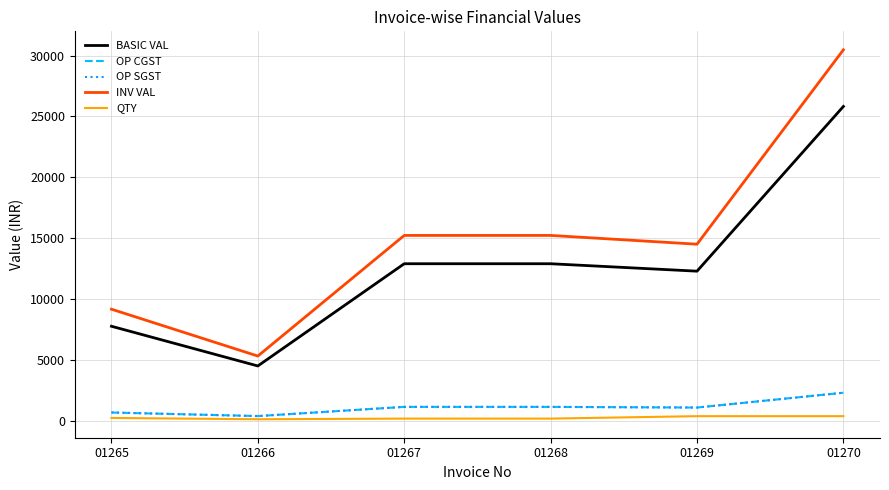

At 01268, list the series in order from smallest to largest.

QTY, OP CGST, OP SGST, BASIC VAL, INV VAL